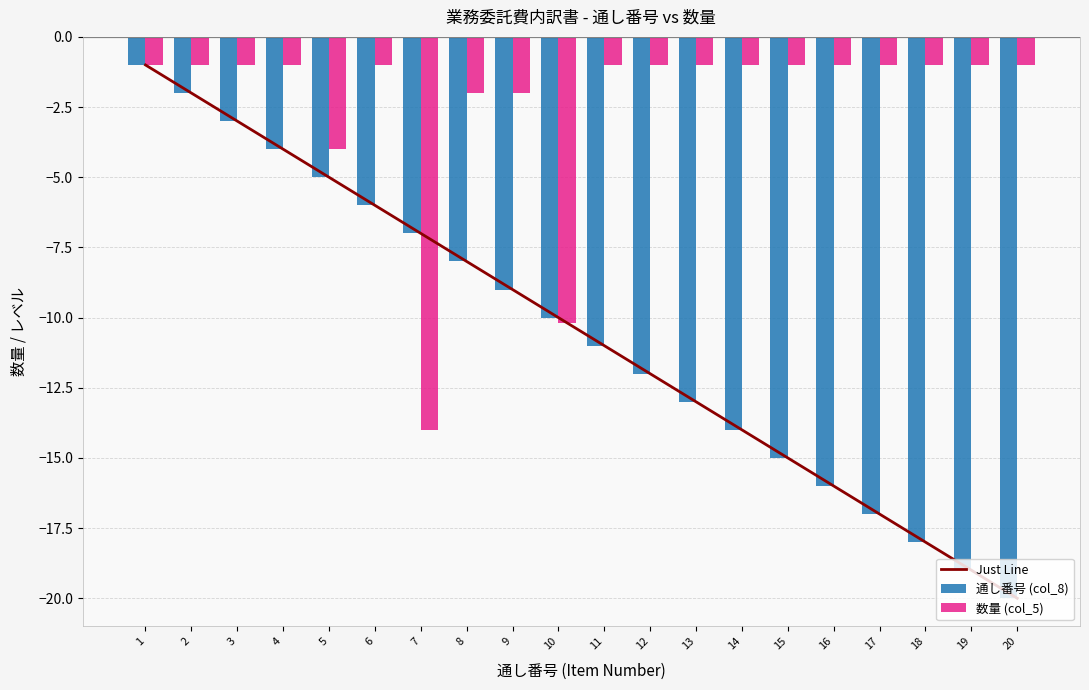

At how many categories does at least one series exceed -9?

19